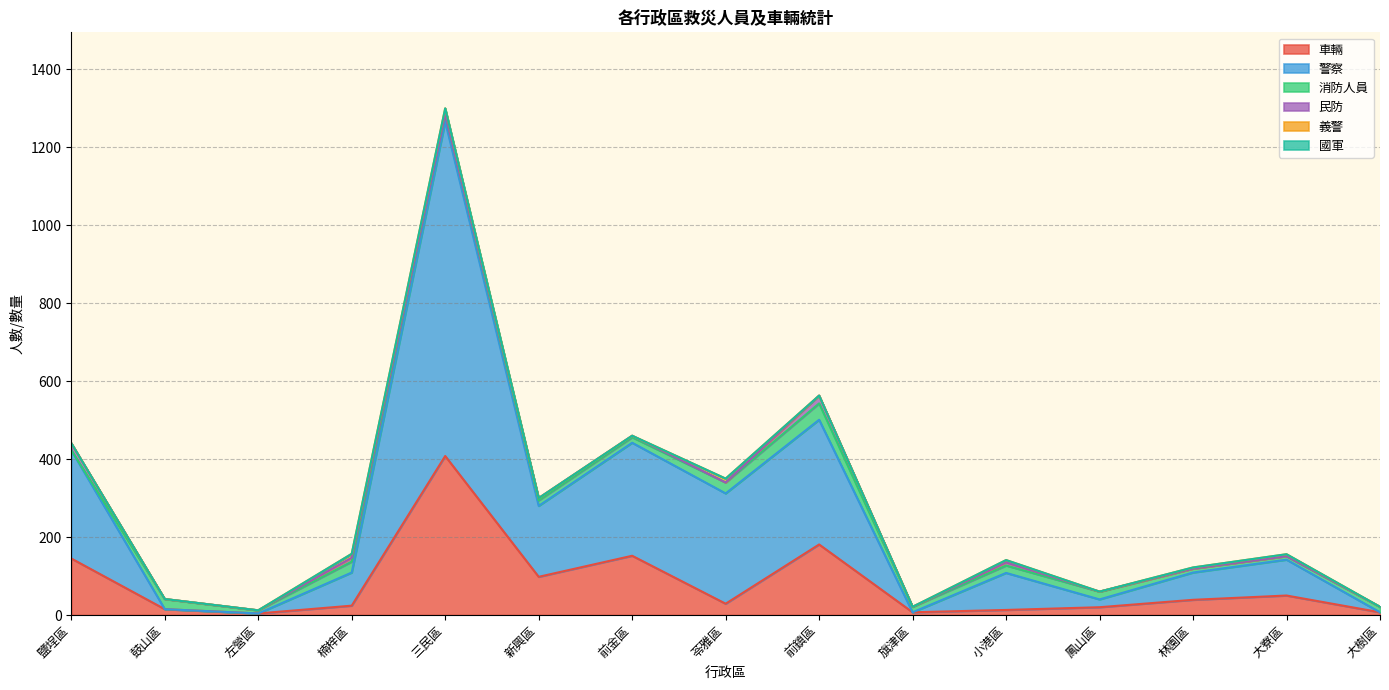

Reading left to right, transcribe all the data shown in this chart.

車輛: 鹽埕區=145	鼓山區=15	左營區=4	楠梓區=24	三民區=408	新興區=98	前金區=152	苓雅區=29	前鎮區=181	旗津區=7	小港區=13	鳳山區=20	林園區=39	大寮區=50	大樹區=7
警察: 鹽埕區=278	鼓山區=0	左營區=0	楠梓區=85	三民區=858	新興區=182	前金區=290	苓雅區=283	前鎮區=320	旗津區=0	小港區=95	鳳山區=20	林園區=70	大寮區=92	大樹區=0
消防人員: 鹽埕區=0	鼓山區=26	左營區=8	楠梓區=28	三民區=19	新興區=14	前金區=14	苓雅區=28	前鎮區=42	旗津區=14	小港區=19	鳳山區=20	林園區=10	大寮區=9	大樹區=14
民防: 鹽埕區=18	鼓山區=0	左營區=0	楠梓區=10	三民區=0	新興區=6	前金區=4	苓雅區=0	前鎮區=20	旗津區=0	小港區=8	鳳山區=0	林園區=0	大寮區=0	大樹區=0
義警: 鹽埕區=0	鼓山區=0	左營區=0	楠梓區=10	三民區=15	新興區=0	前金區=0	苓雅區=10	前鎮區=0	旗津區=0	小港區=6	鳳山區=0	林園區=3	大寮區=5	大樹區=0
國軍: 鹽埕區=0	鼓山區=0	左營區=0	楠梓區=0	三民區=0	新興區=0	前金區=0	苓雅區=0	前鎮區=0	旗津區=0	小港區=0	鳳山區=0	林園區=0	大寮區=0	大樹區=0